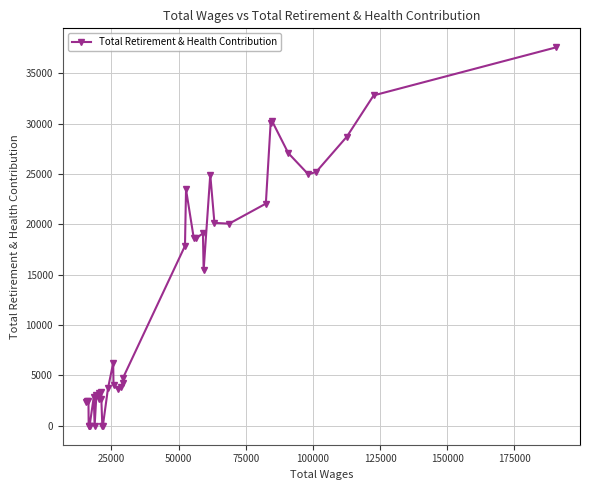

True or false: the data has more than 0 interior local peaks.

True